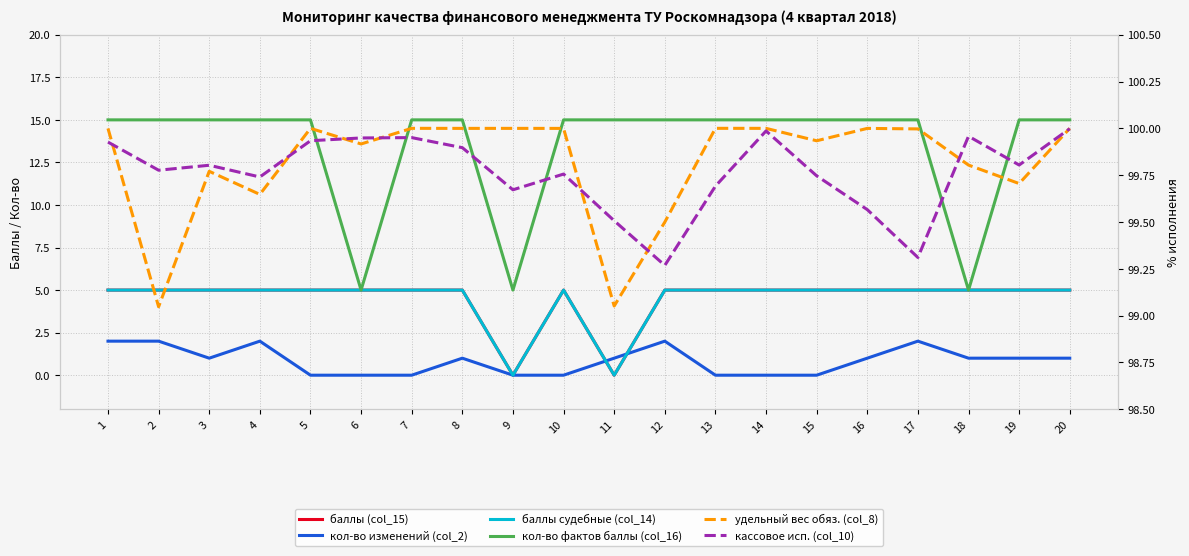

Which series has the largest range (max minus min)?

кол-во фактов баллы (col_16)